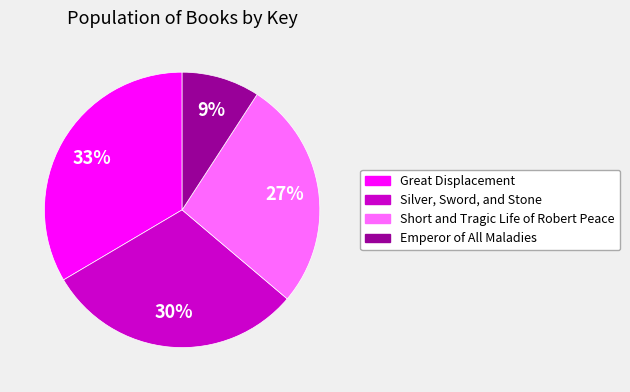

Do Emperor of All Maladies and Silver, Sword, and Stone together represent more than half of the pie?

No